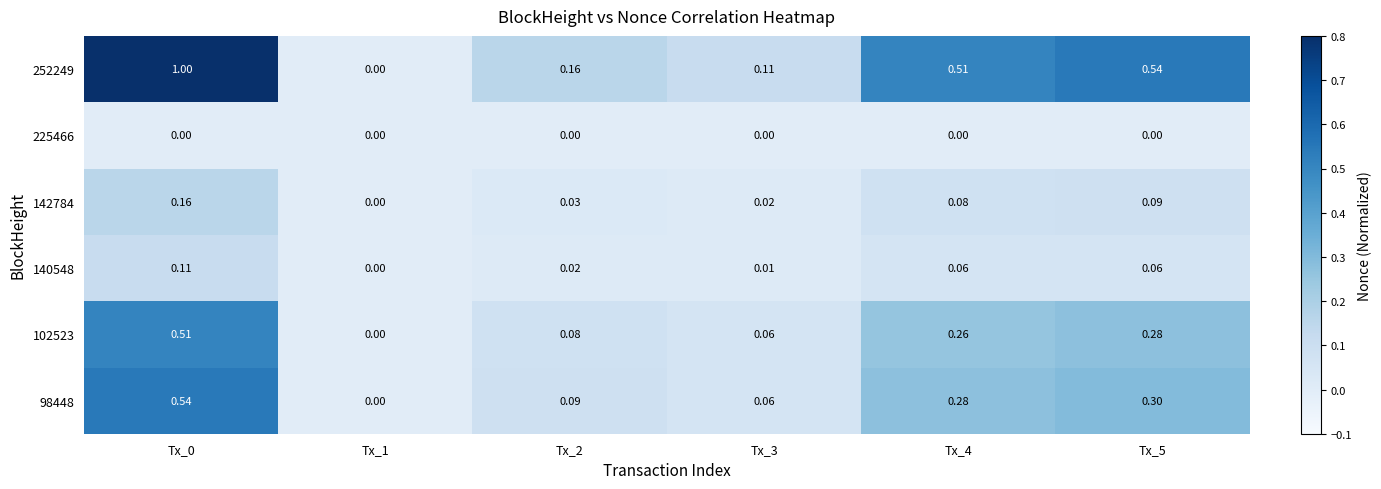

Is the value of 252249 at Tx_2 greater than the value of 140548 at Tx_3?

Yes